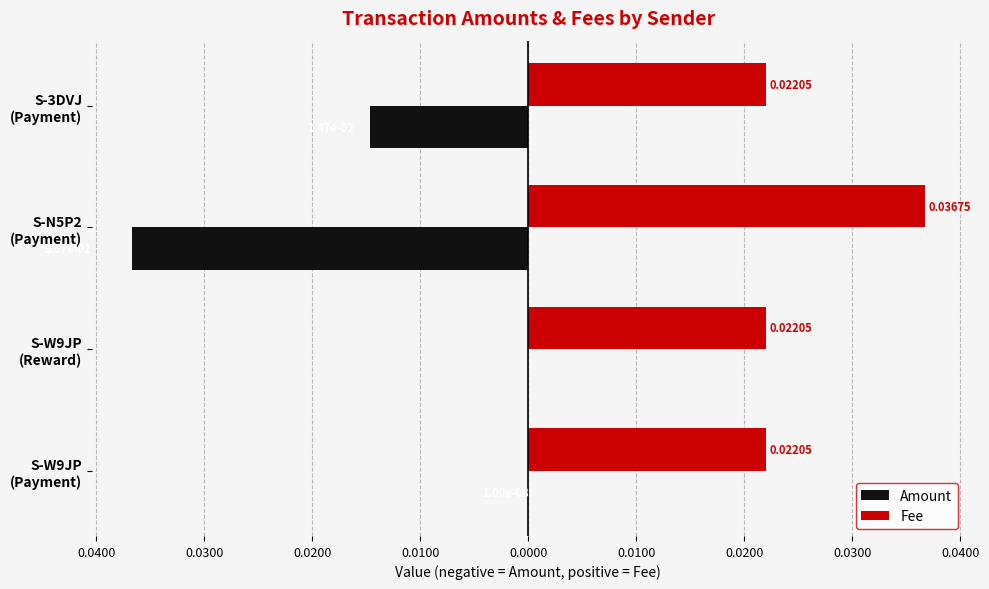

What are all the series names shown in the legend?

Amount, Fee